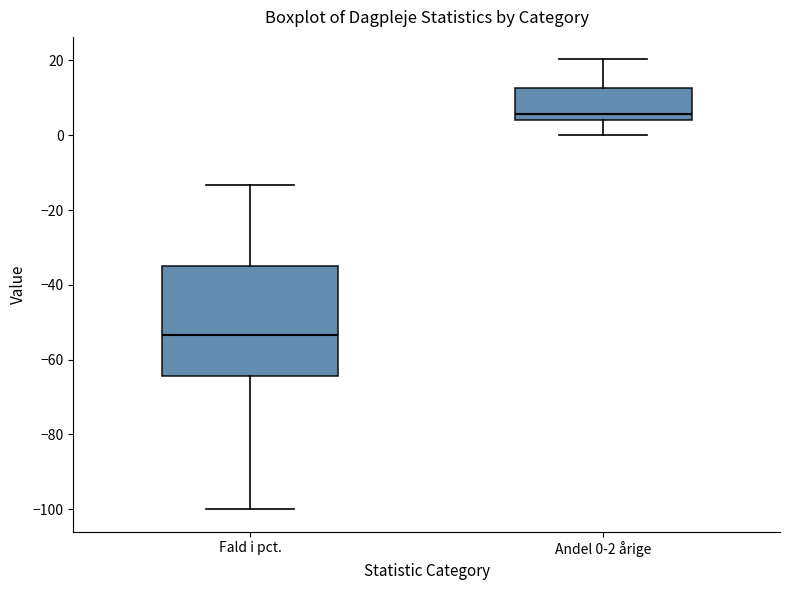

Which box has the highest median line?

Andel 0-2 årige